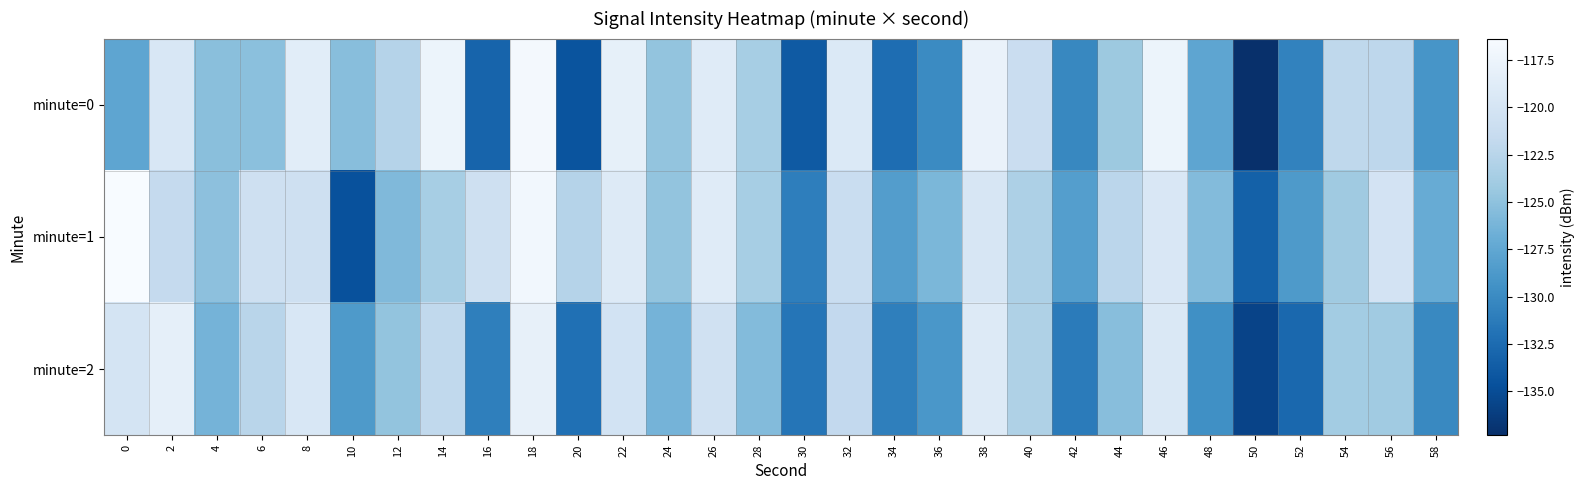

Which series changed the most between 2 and 30?

minute=0